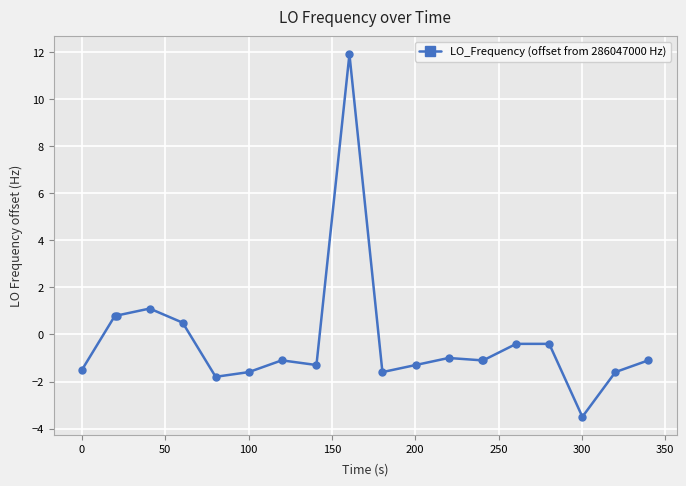

What is the sum of all values?

-5.3